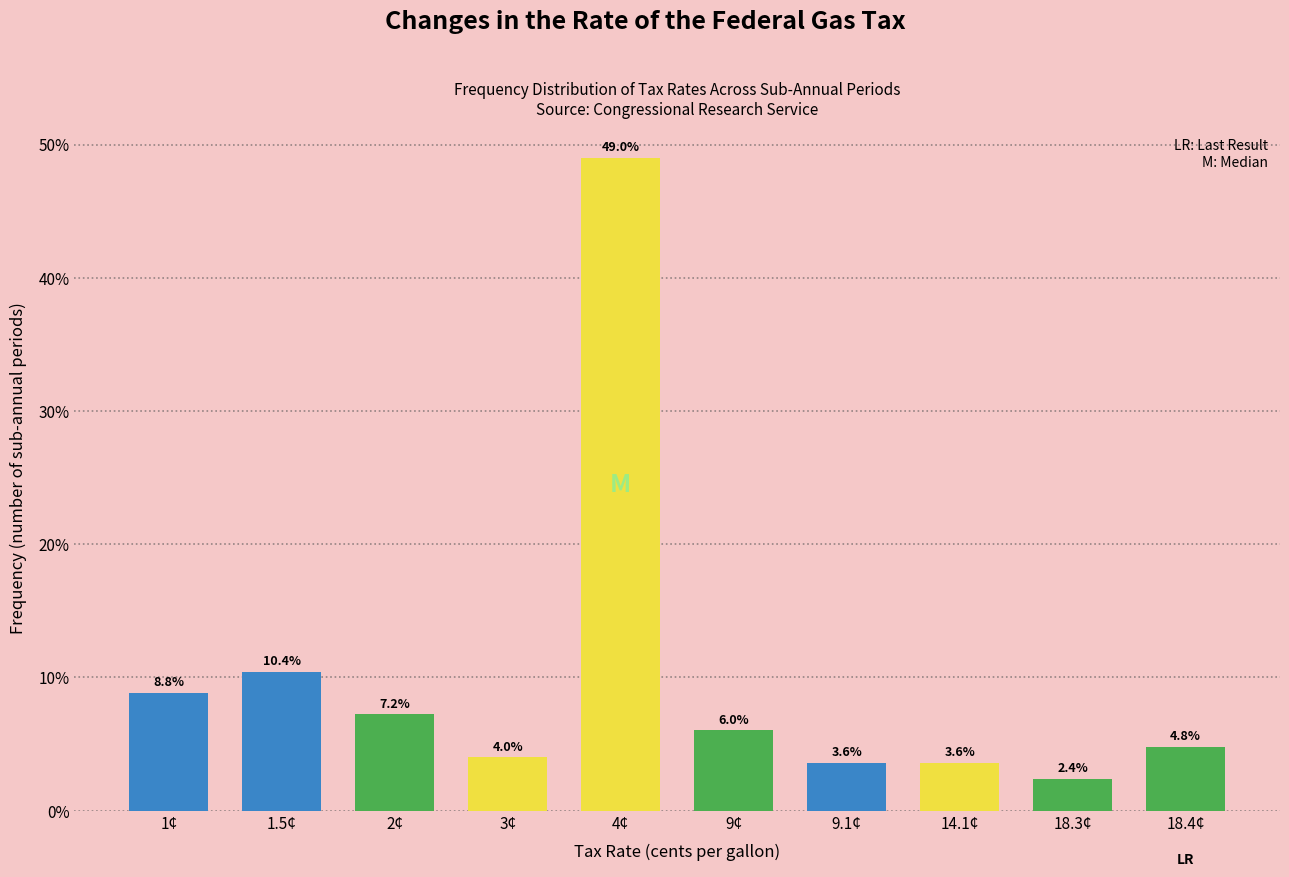

Reading right to left, transcribe all the data shown in this chart.

18.4¢=4.8	18.3¢=2.4	14.1¢=3.6	9.1¢=3.6	9¢=6.0	4¢=49.0	3¢=4.0	2¢=7.2	1.5¢=10.4	1¢=8.8